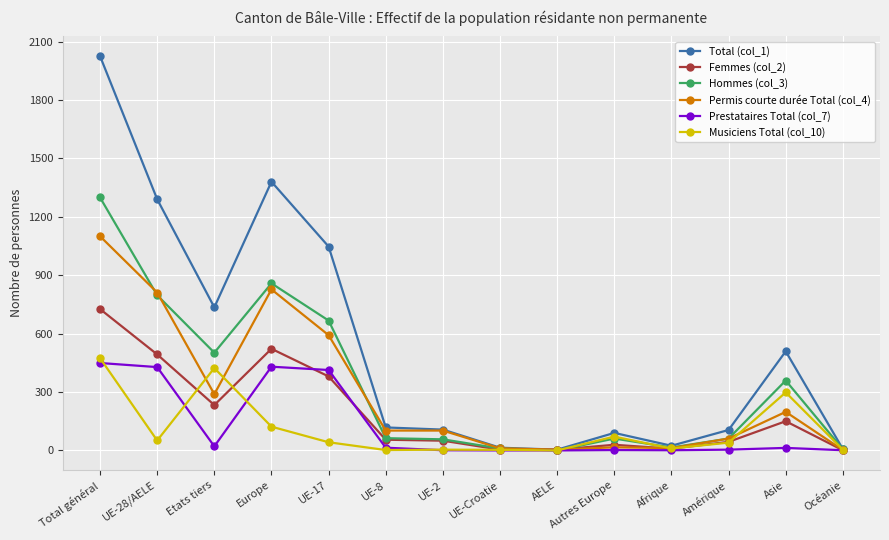

At which category is the sum across all series the highest?

Total général